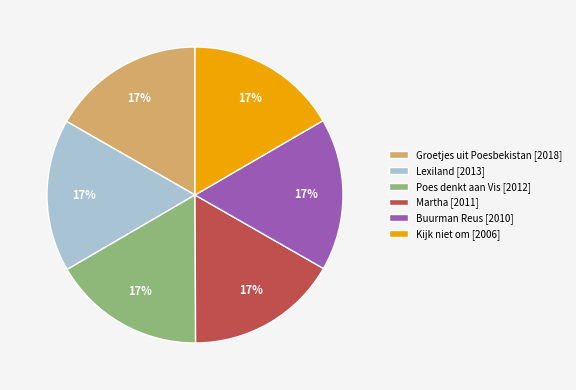

How many segments does this pie chart have?

6